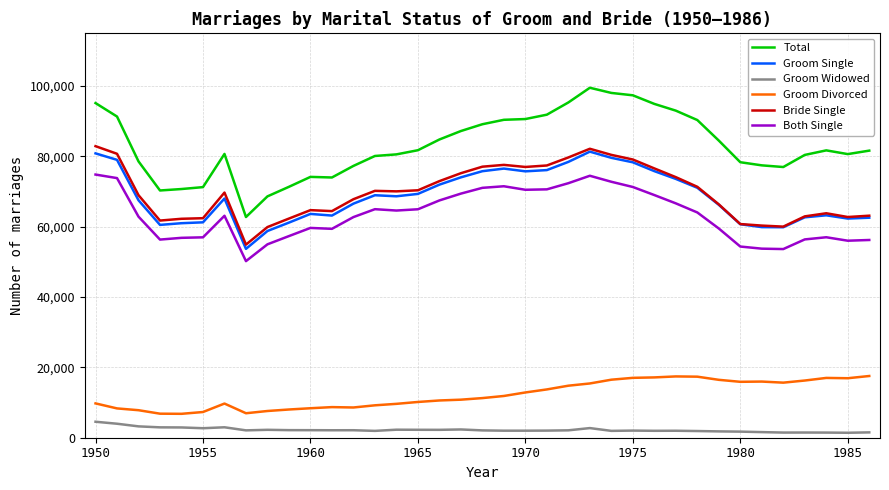

What is the greatest value displayed?

99518